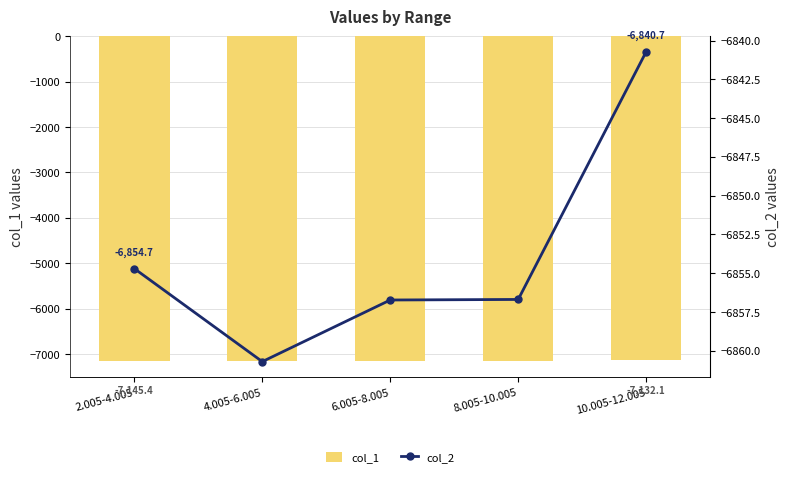

What is the greatest value displayed?

-6840.7